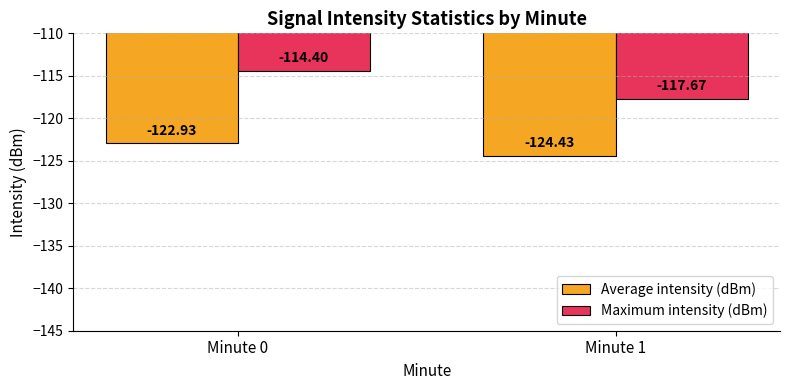

Reading right to left, transcribe all the data shown in this chart.

Average intensity (dBm): Minute 1=-124.4	Minute 0=-122.9
Maximum intensity (dBm): Minute 1=-117.7	Minute 0=-114.4